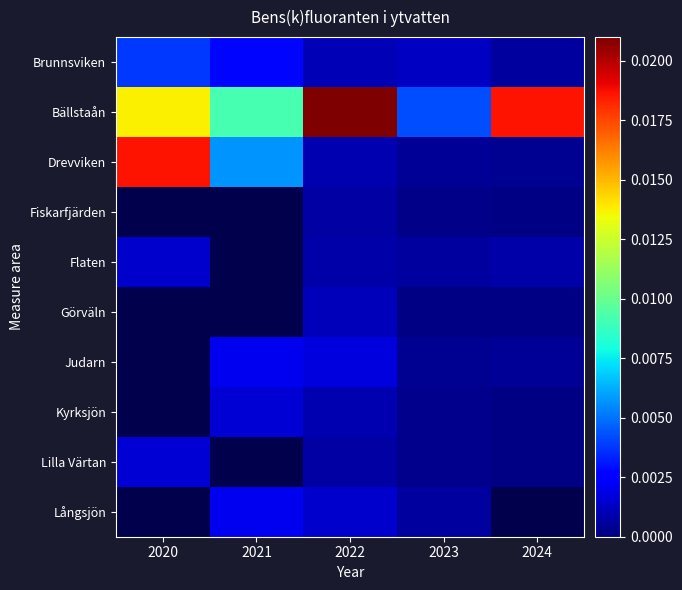

Rank the series at 2023 from lowest to highest value.

Görväln, Fiskarfjärden, Lilla Värtan, Kyrksjön, Judarn, Drevviken, Flaten, Långsjön, Brunnsviken, Bällstaån